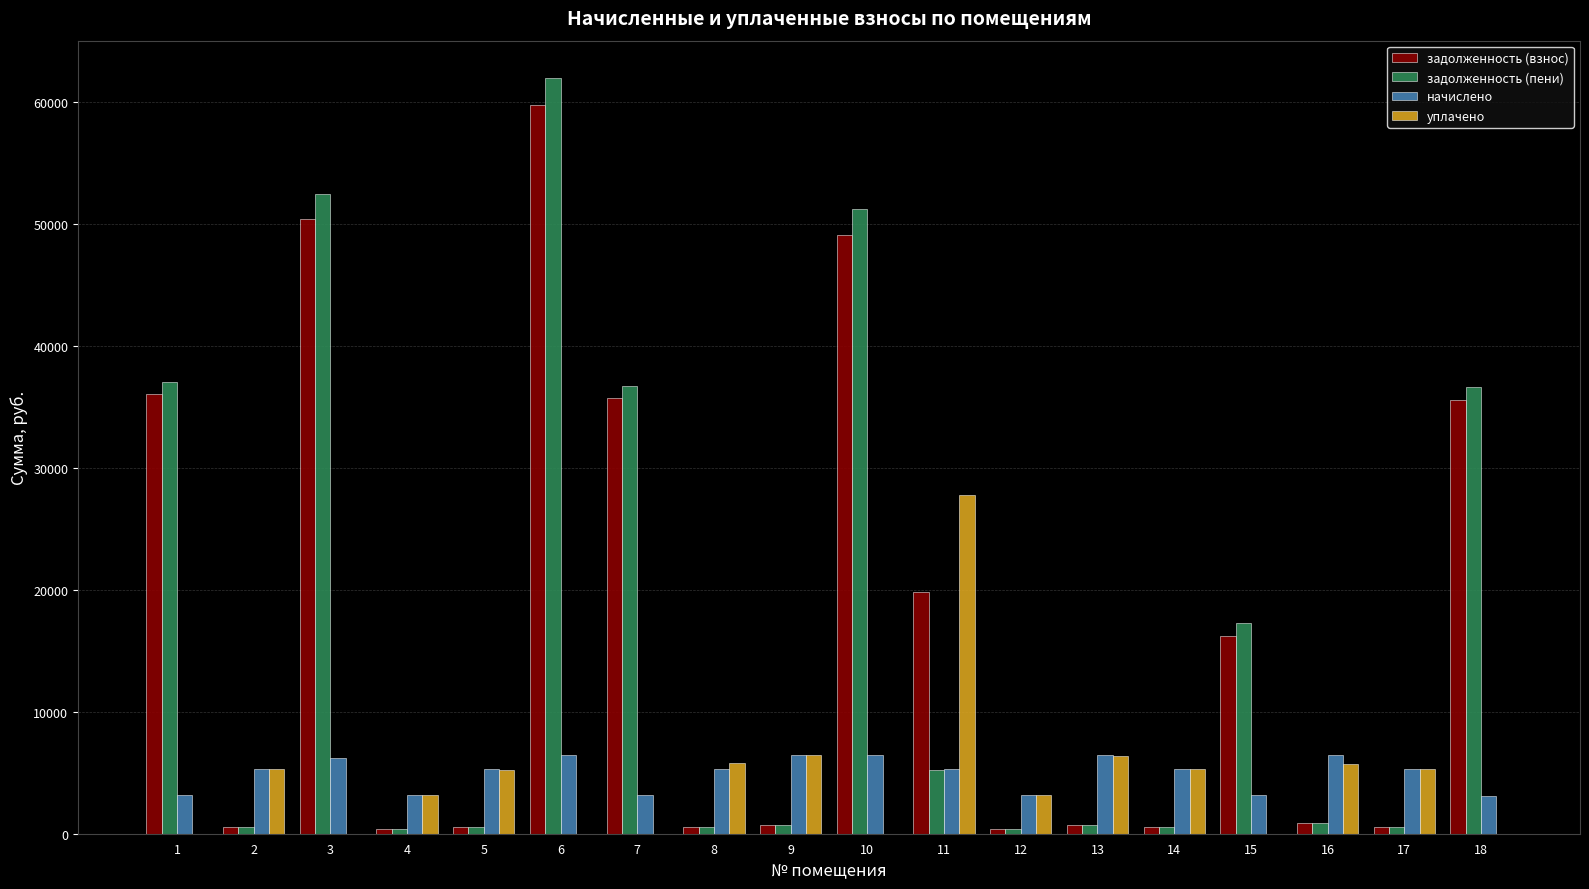

Is it true that начислено equals 8001.0 at 2?

False